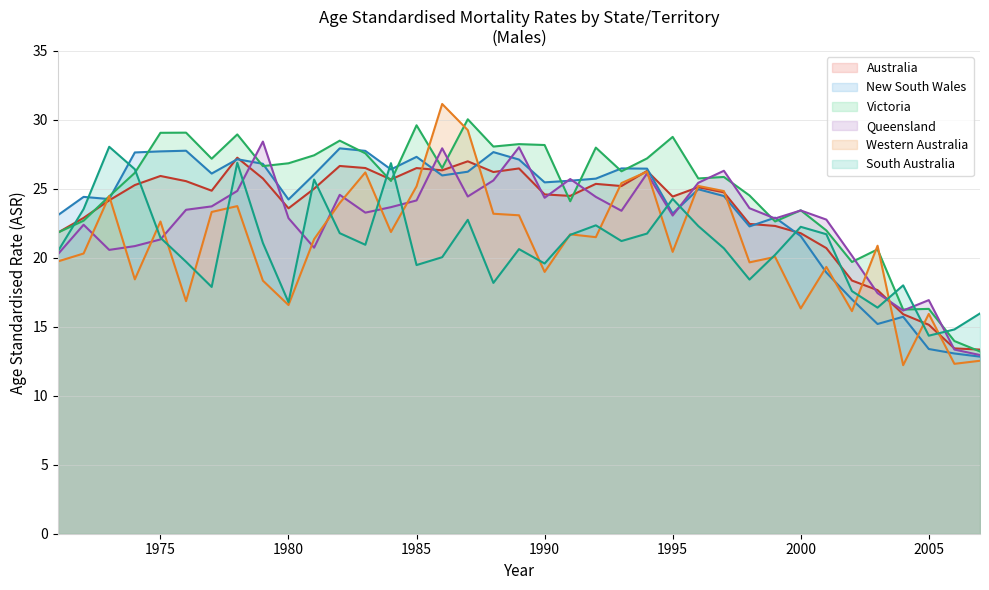

Which series has the widest spread of values?

Western Australia